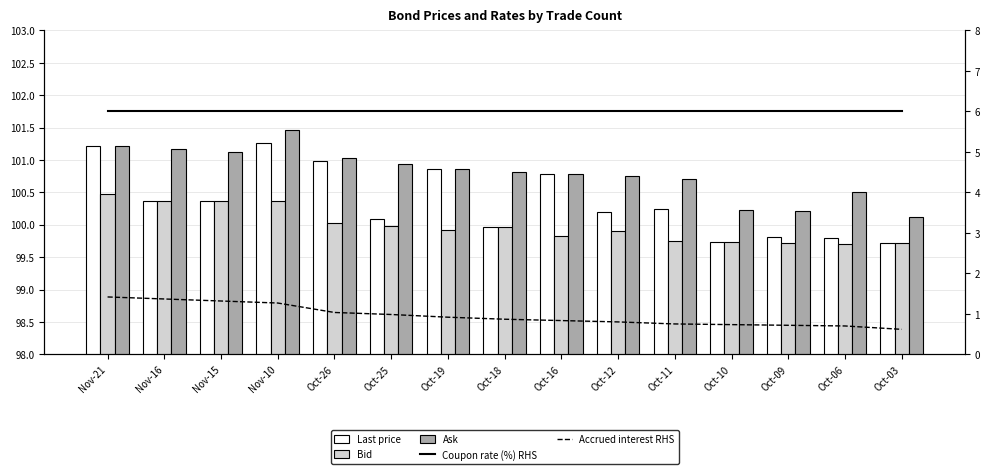

At which label is Bid closest to 100?

Oct-25